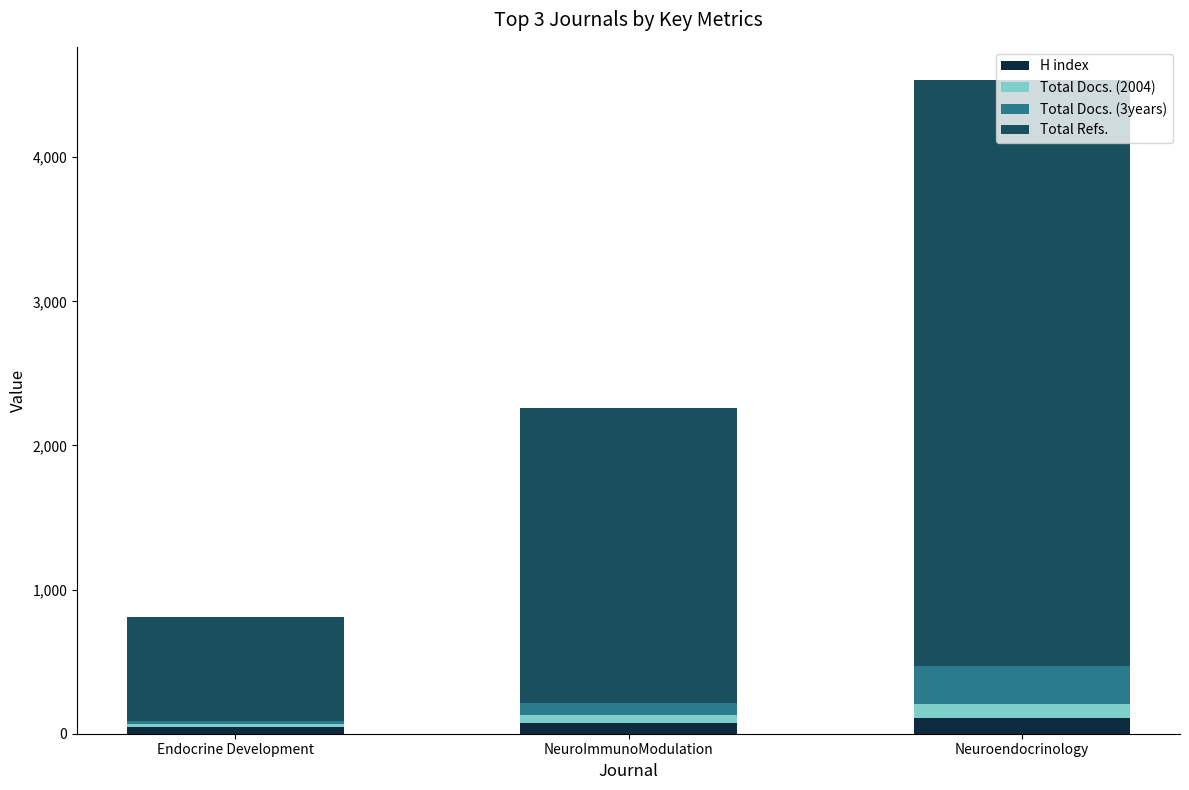

What are all the series names shown in the legend?

H index, Total Docs. (2004), Total Docs. (3years), Total Refs.